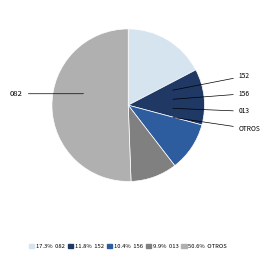

How many segments does this pie chart have?

5